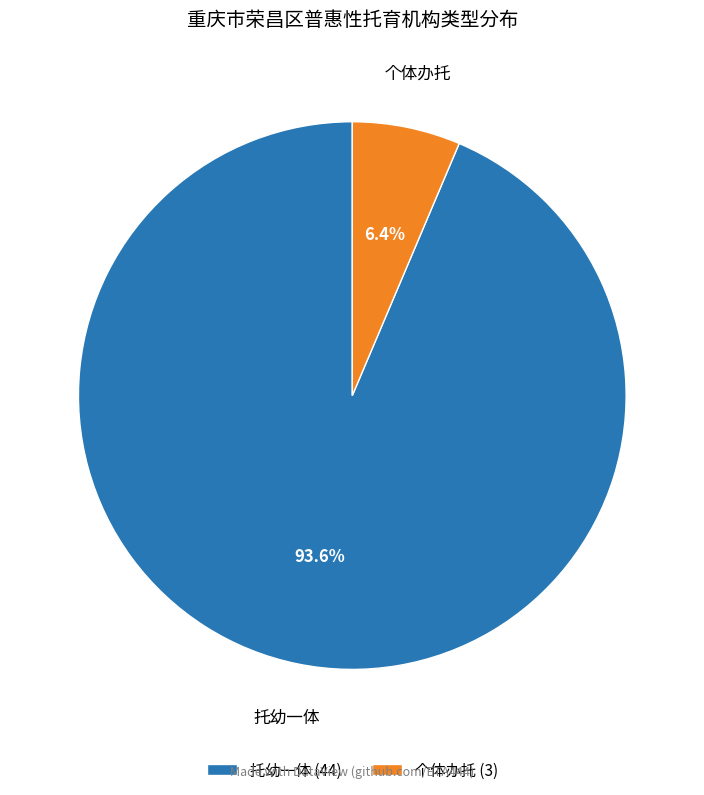

Rank the categories by value from highest to lowest.

托幼一体, 个体办托